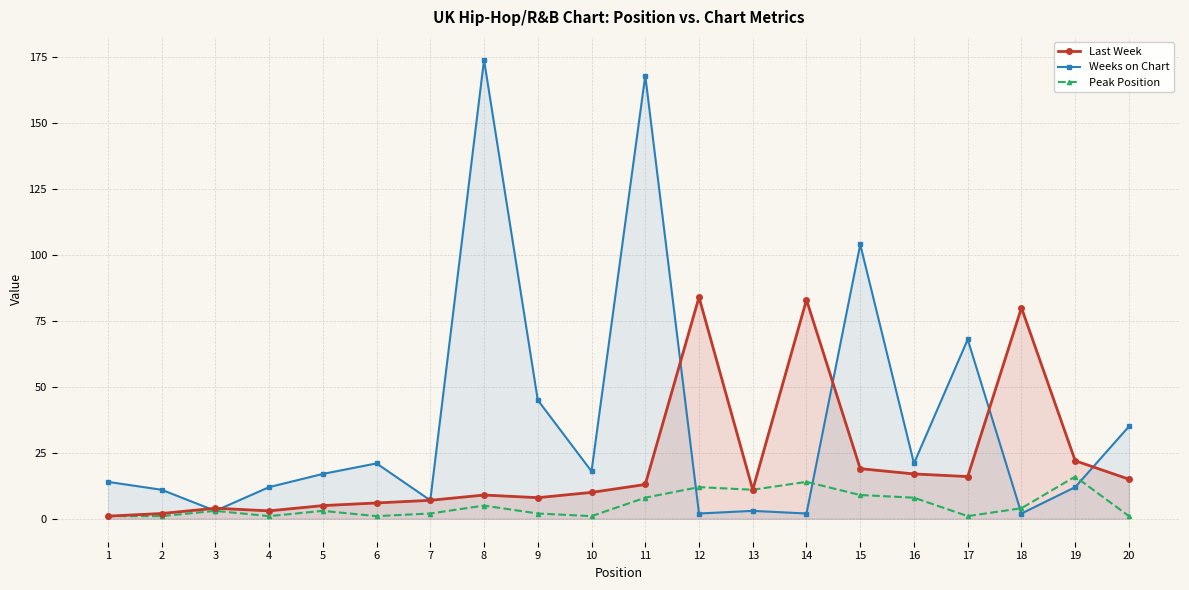

Between 7 and 16, which series saw the biggest shift?

Weeks on Chart